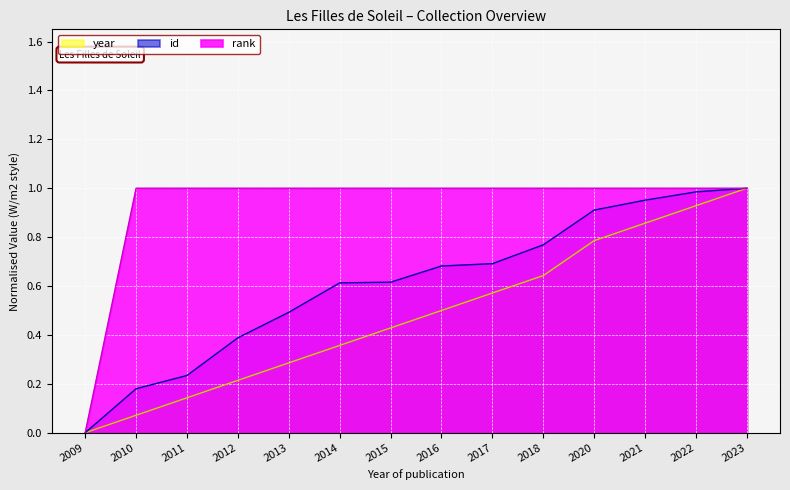

True or false: rank has a value of 1.0 at 2011.

True